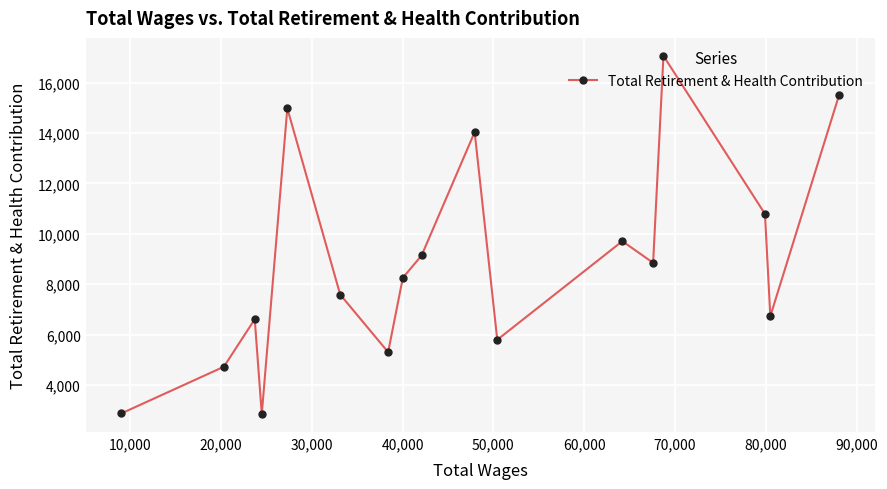

What is the difference between the second highest and second lowest values?

12650